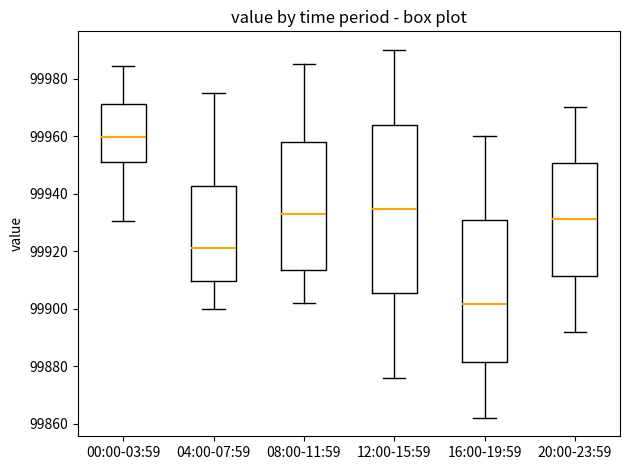

Reading left to right, read every box against the y-axis: the position of its median line, the range the box covers, and the ends of its whiskers. The values are not printed on the chart, so give them approximately, as read against the axis.

00:00-03:59: median 99960, box 99950 to 99972, whiskers 99930 to 99984
04:00-07:59: median 99922, box 99910 to 99942, whiskers 99900 to 99976
08:00-11:59: median 99934, box 99914 to 99958, whiskers 99902 to 99986
12:00-15:59: median 99934, box 99906 to 99964, whiskers 99876 to 99990
16:00-19:59: median 99902, box 99882 to 99930, whiskers 99862 to 99960
20:00-23:59: median 99932, box 99912 to 99950, whiskers 99892 to 99970